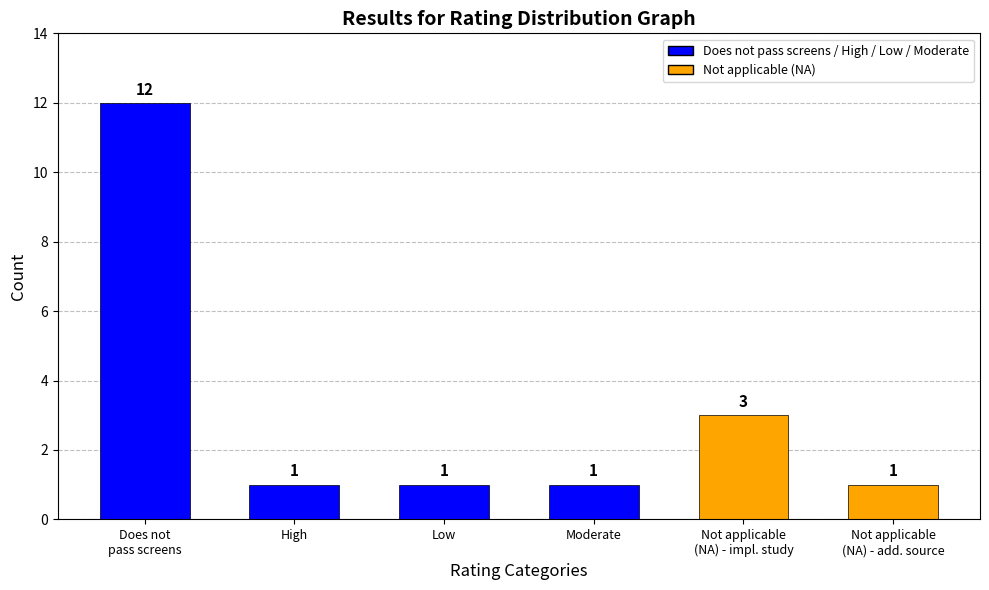

What position from the right is Low?

4